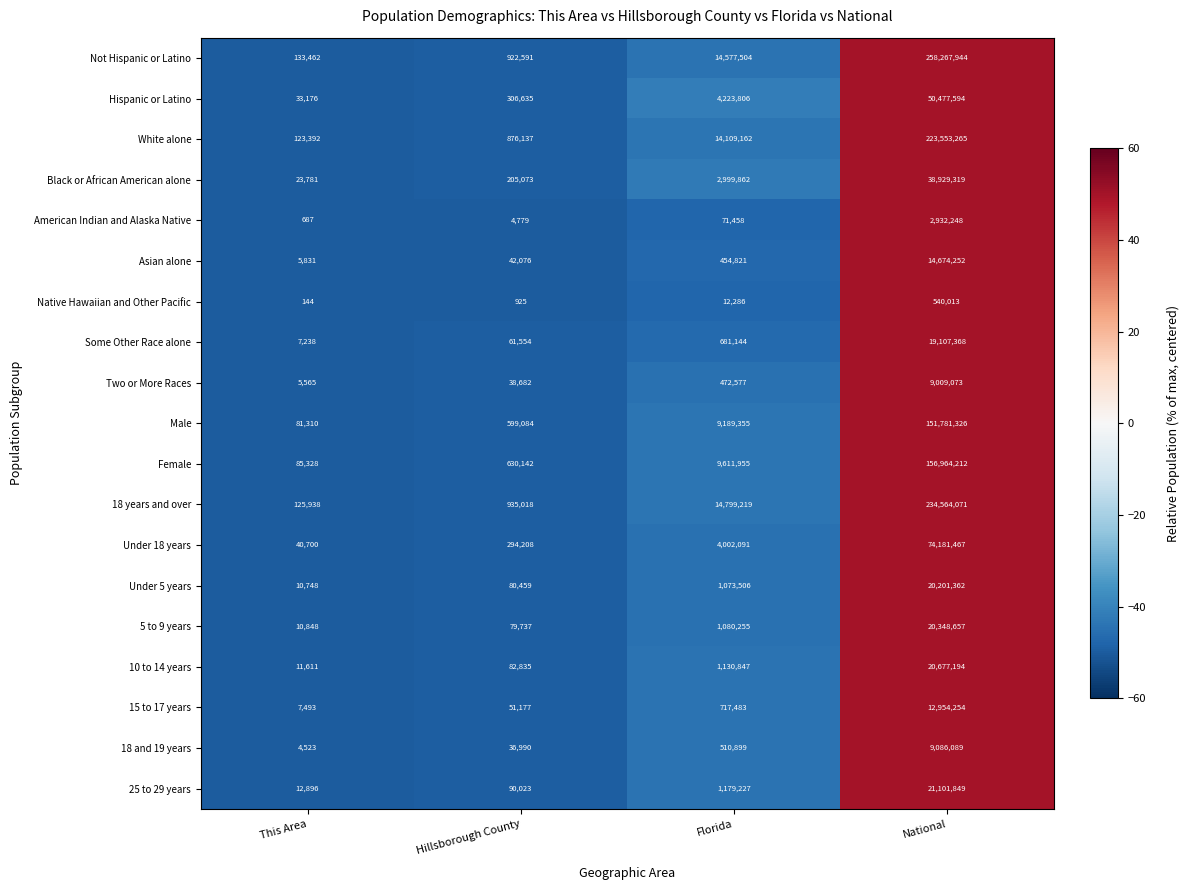

What is the difference between the maximum and minimum values in the Hispanic or Latino series?

50444418